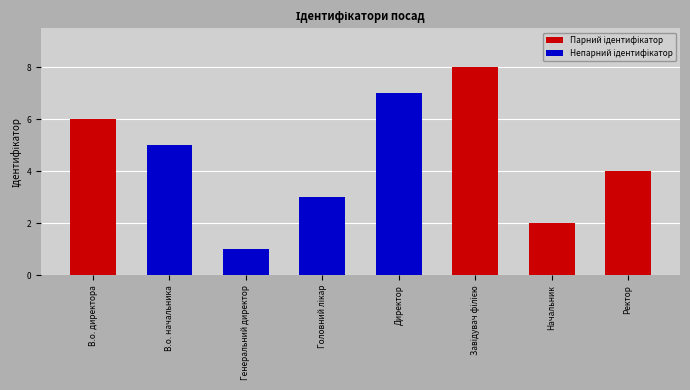

At which label does the data first exceed 5?

В.о. директора